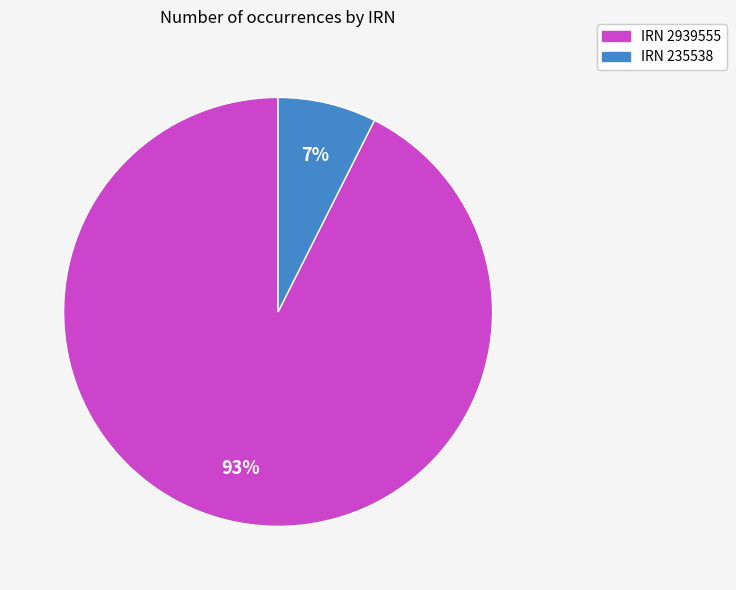

Does any single category account for the majority?

Yes